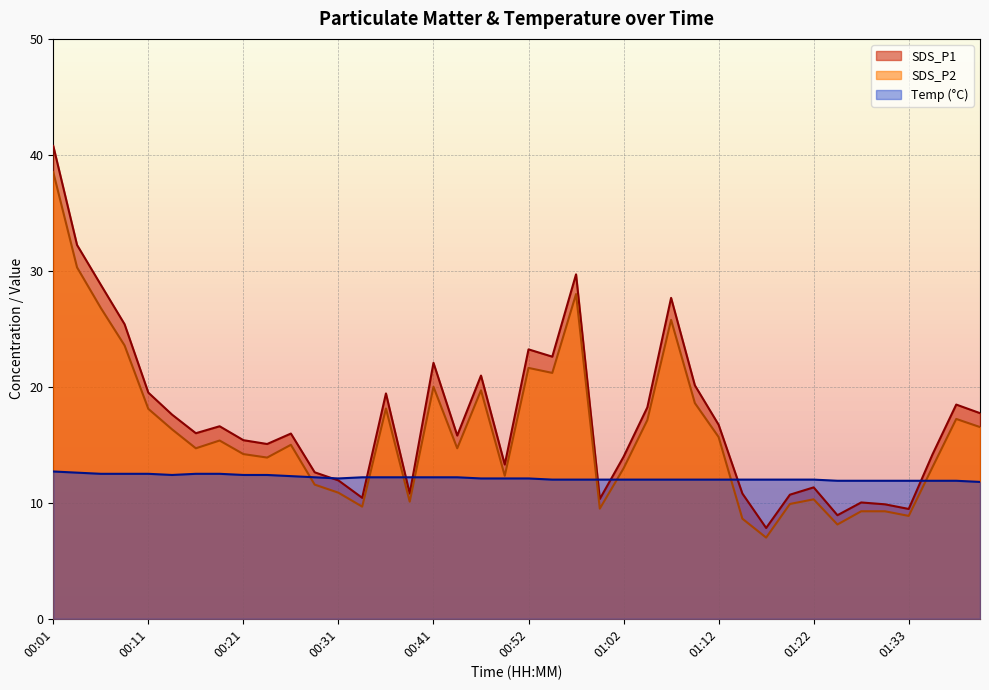

Reading right to left, what are all the values shown in this chart?

SDS_P1: 01:40=17.7	01:38=18.5	01:35=14.2	01:33=9.5	01:30=9.9	01:27=10.0	01:25=8.9	01:22=11.3	01:20=10.7	01:17=7.8	01:15=10.8	01:12=16.7	01:10=20.1	01:07=27.7	01:05=18.2	01:02=14.0	01:00=10.3	00:57=29.7	00:54=22.6	00:52=23.2	00:49=13.3	00:46=21.0	00:44=15.8	00:41=22.1	00:38=10.8	00:36=19.4	00:33=10.4	00:31=11.9	00:28=12.6	00:26=16.0	00:23=15.1	00:21=15.4	00:18=16.6	00:16=16.0	00:13=17.6	00:11=19.5	00:08=25.4	00:06=28.8	00:03=32.2	00:01=40.8
SDS_P2: 01:40=16.5	01:38=17.2	01:35=13.1	01:33=8.9	01:30=9.3	01:27=9.3	01:25=8.1	01:22=10.3	01:20=9.9	01:17=7.0	01:15=8.6	01:12=15.7	01:10=18.6	01:07=25.8	01:05=17.1	01:02=13.0	01:00=9.5	00:57=28.0	00:54=21.2	00:52=21.6	00:49=12.3	00:46=19.7	00:44=14.7	00:41=20.0	00:38=10.1	00:36=18.1	00:33=9.7	00:31=10.9	00:28=11.6	00:26=15.0	00:23=13.9	00:21=14.2	00:18=15.4	00:16=14.7	00:13=16.3	00:11=18.1	00:08=23.6	00:06=26.8	00:03=30.3	00:01=38.5